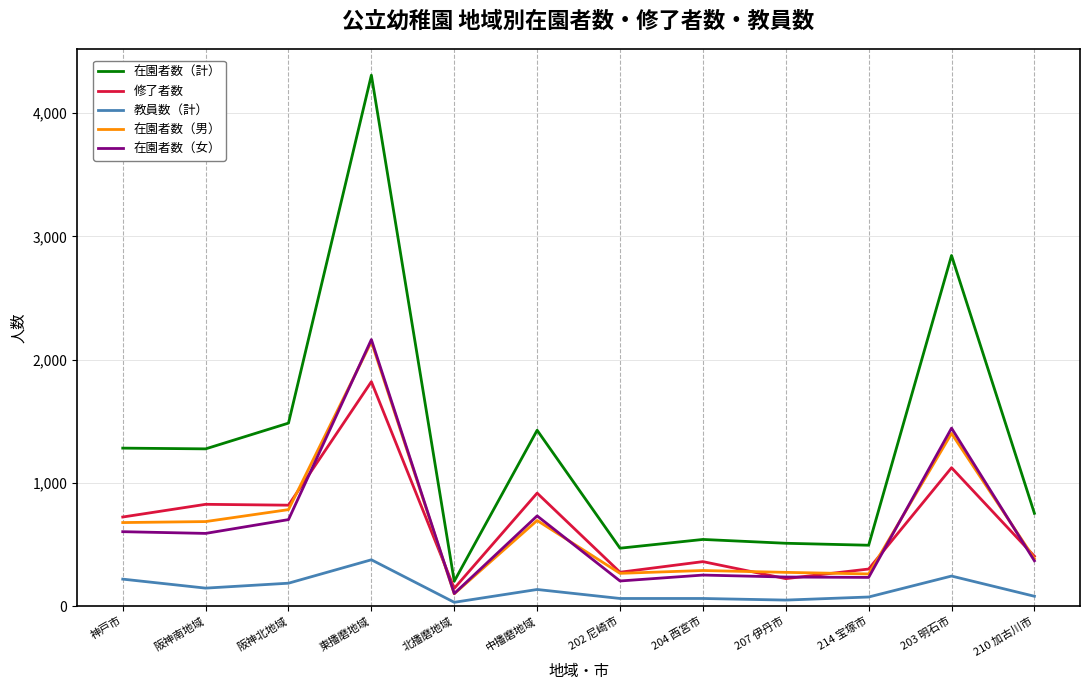

Where is 在園者数（計） nearest to the value 2255?

203 明石市